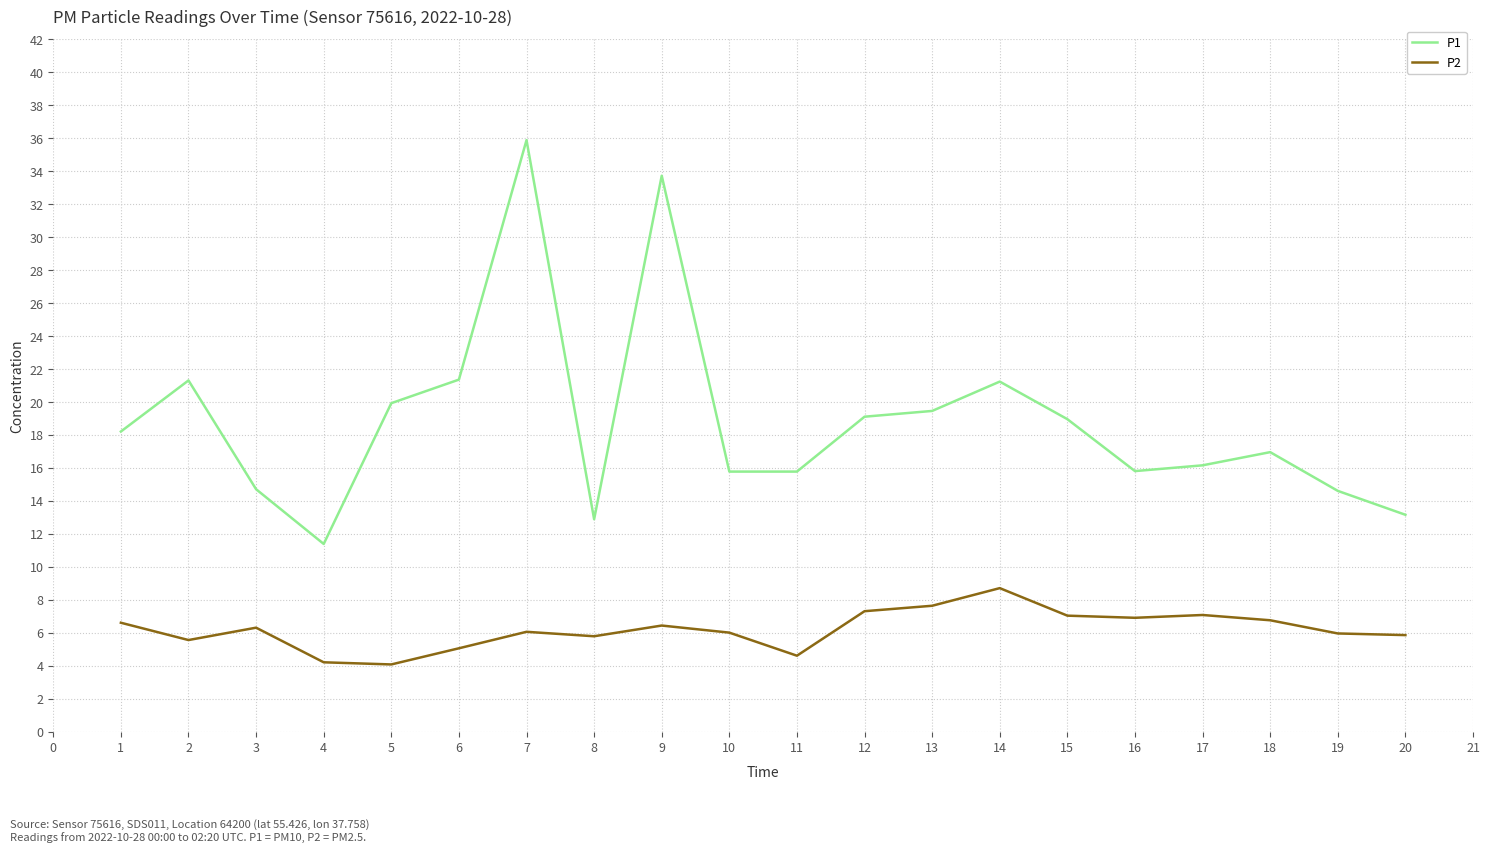

Is the value of P1 at 7 greater than the value of P2 at 3?

Yes